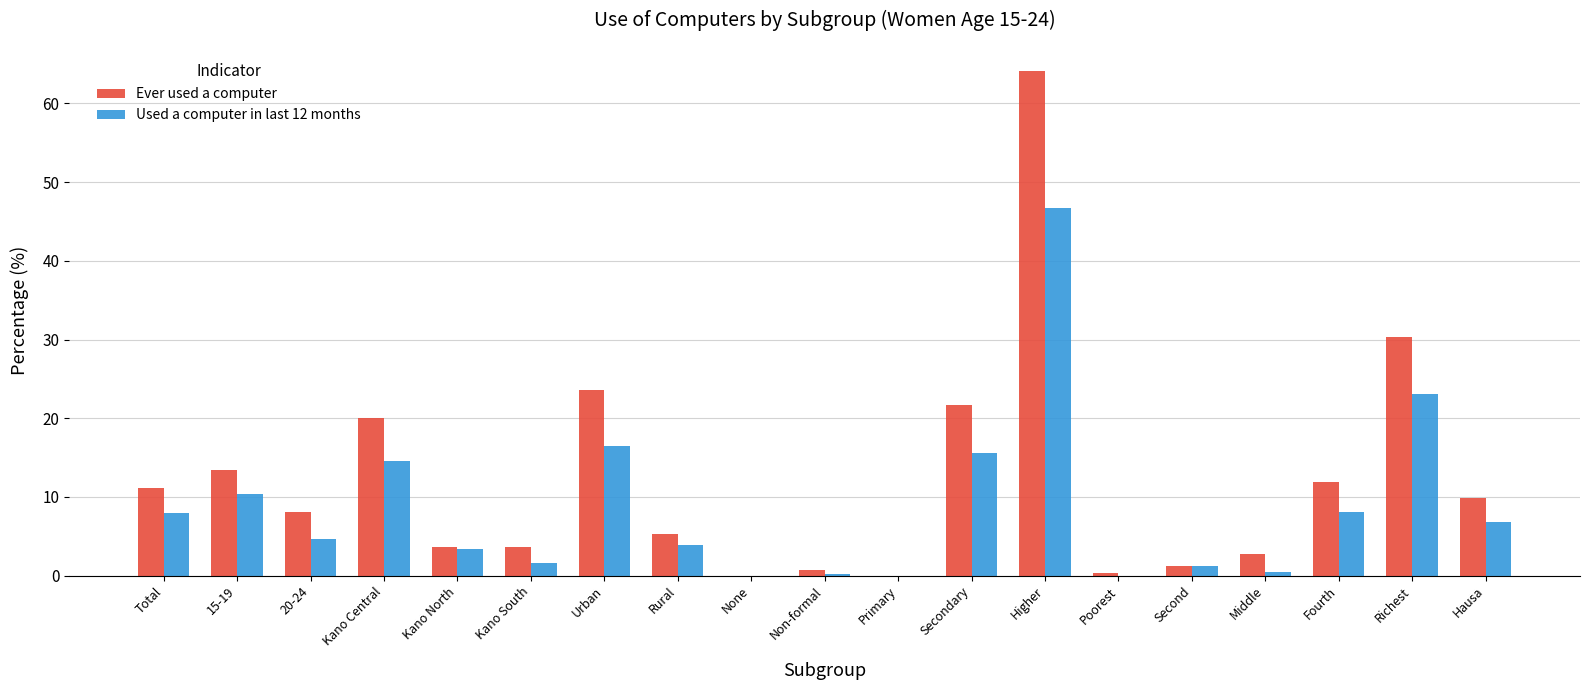

What is the sum of all Ever used a computer values?

232.0